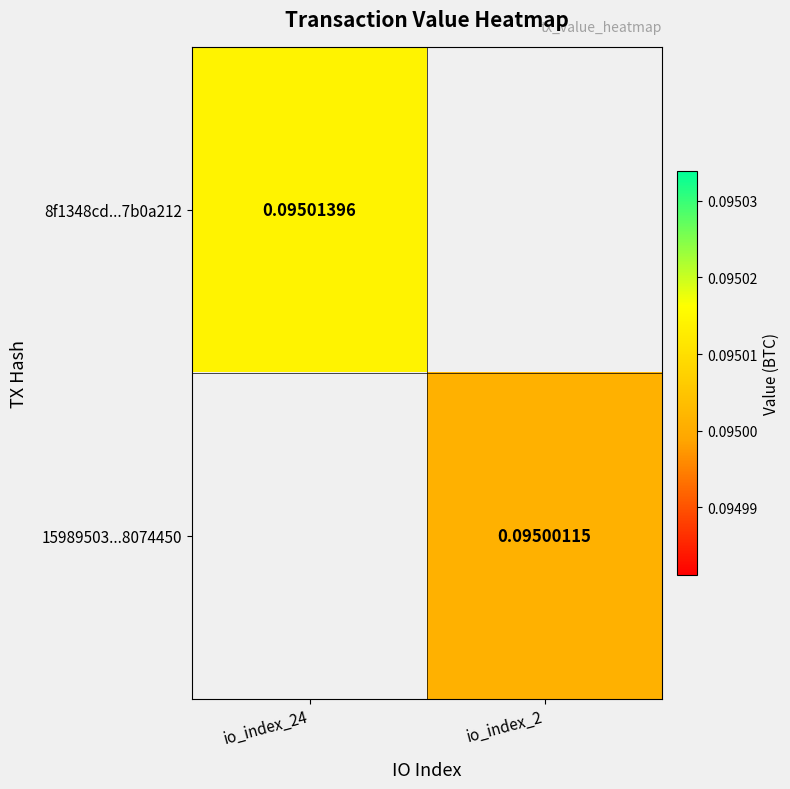

At which label does 8f1348cd...7b0a212 reach its minimum?

io_index_24